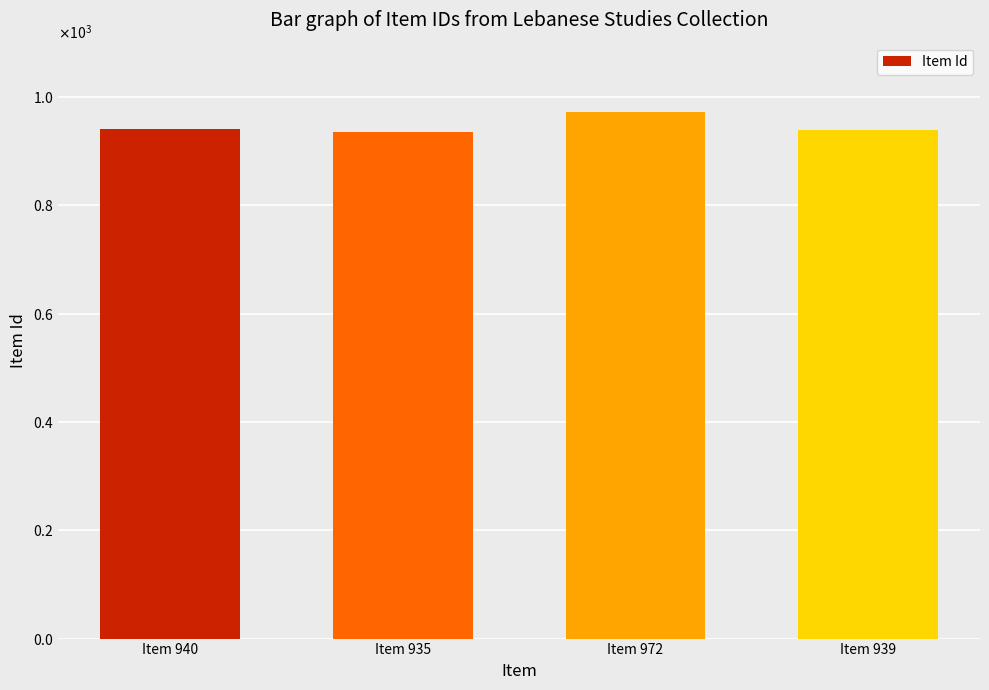

Are the bars horizontal?

No